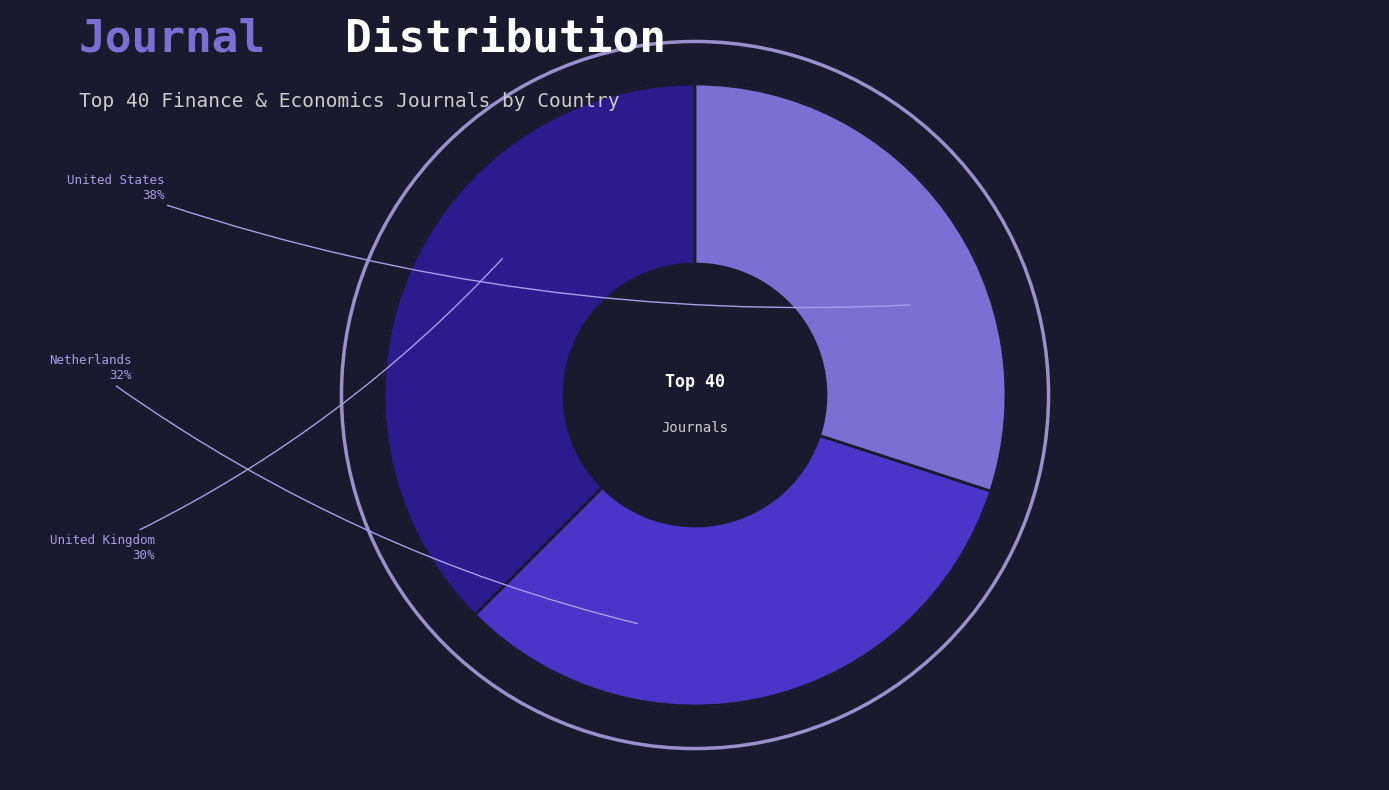

Count the number of slices in the pie.

5